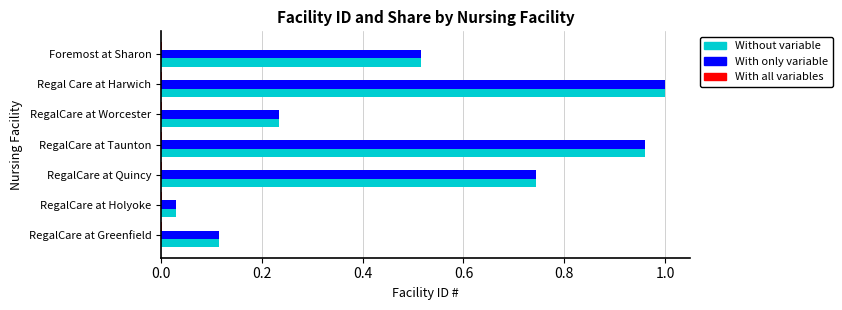

What is the sum of all Without variable values?

3.6